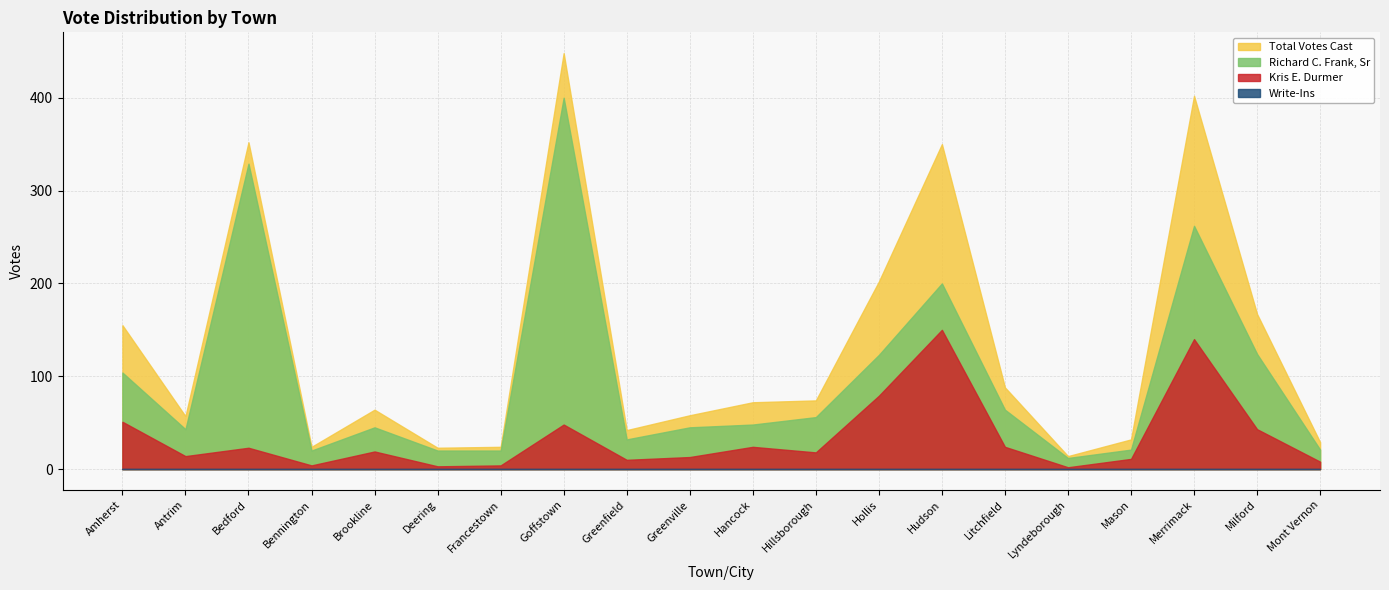

Reading right to left, transcribe all the data shown in this chart.

Richard C. Frank, Sr: Mont Vernon=21	Milford=124	Merrimack=262	Mason=21	Lyndeborough=12	Litchfield=64	Hudson=200	Hollis=123	Hillsborough=56	Hancock=48	Greenville=45	Greenfield=32	Goffstown=400	Francestown=20	Deering=20	Brookline=45	Bennington=20	Bedford=329	Antrim=43	Amherst=104
Kris E. Durmer: Mont Vernon=8	Milford=43	Merrimack=140	Mason=11	Lyndeborough=2	Litchfield=24	Hudson=150	Hollis=79	Hillsborough=18	Hancock=24	Greenville=13	Greenfield=10	Goffstown=48	Francestown=4	Deering=3	Brookline=19	Bennington=4	Bedford=23	Antrim=14	Amherst=51
Write-Ins: Mont Vernon=0	Milford=0	Merrimack=0	Mason=0	Lyndeborough=0	Litchfield=0	Hudson=0	Hollis=0	Hillsborough=0	Hancock=0	Greenville=0	Greenfield=0	Goffstown=0	Francestown=0	Deering=0	Brookline=0	Bennington=0	Bedford=0	Antrim=0	Amherst=0
Total Votes Cast: Mont Vernon=29	Milford=167	Merrimack=402	Mason=32	Lyndeborough=14	Litchfield=88	Hudson=350	Hollis=202	Hillsborough=74	Hancock=72	Greenville=58	Greenfield=42	Goffstown=448	Francestown=24	Deering=23	Brookline=64	Bennington=24	Bedford=352	Antrim=57	Amherst=155